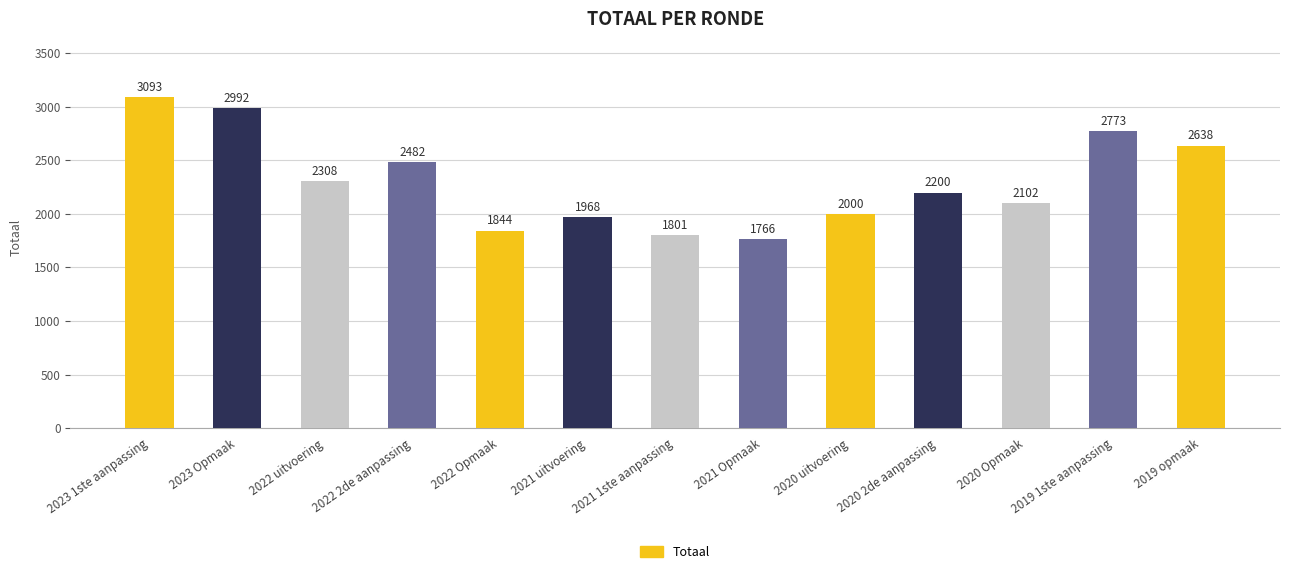

What value does the data have at 2022 Opmaak, to the nearest 50?

1850